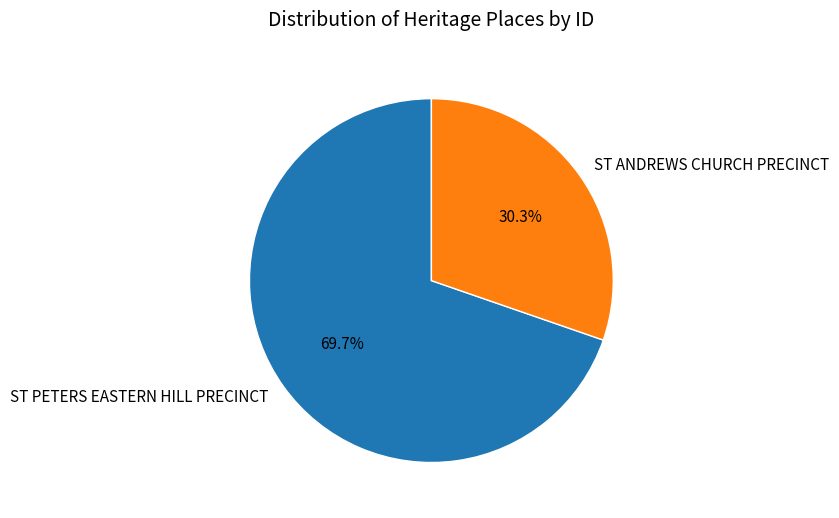

What is the total percentage of ST ANDREWS CHURCH PRECINCT and ST PETERS EASTERN HILL PRECINCT?

100.0%